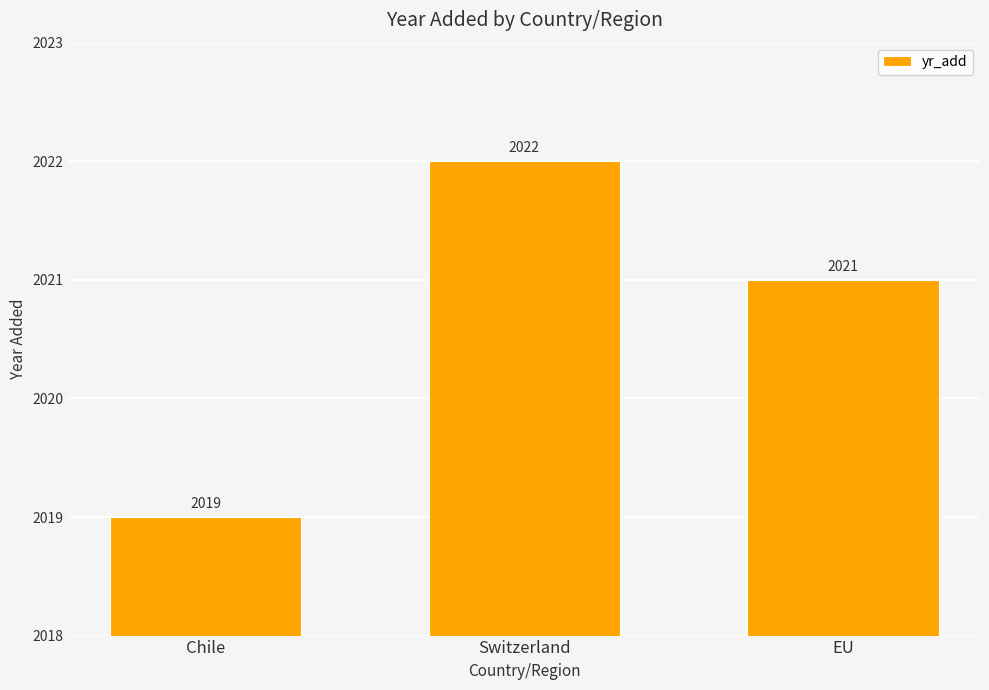

Are the bars horizontal?

No